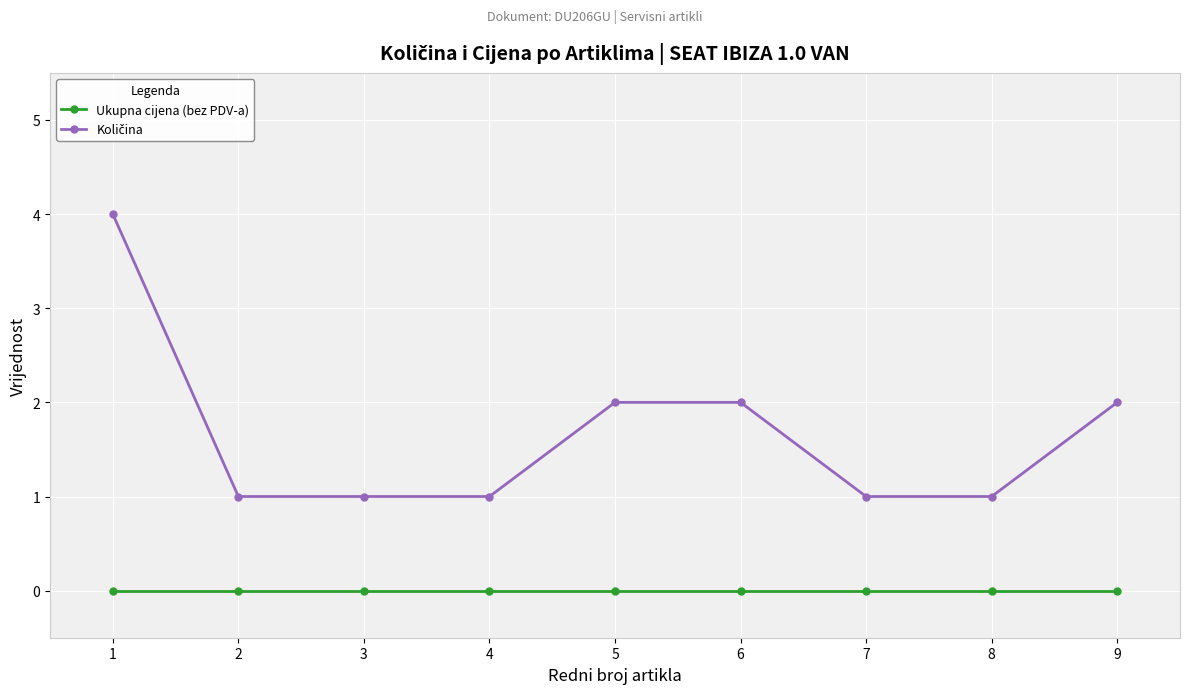

What is the maximum value shown in the chart?

4